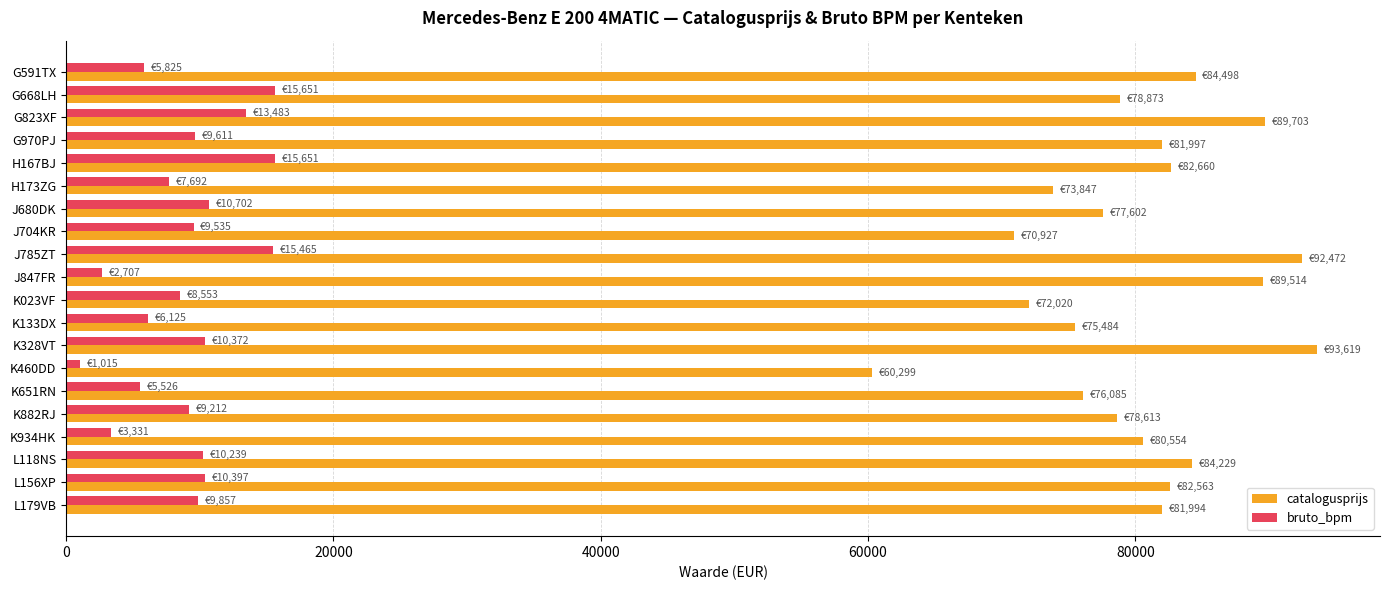

Rank the series at G591TX from lowest to highest value.

bruto_bpm, catalogusprijs